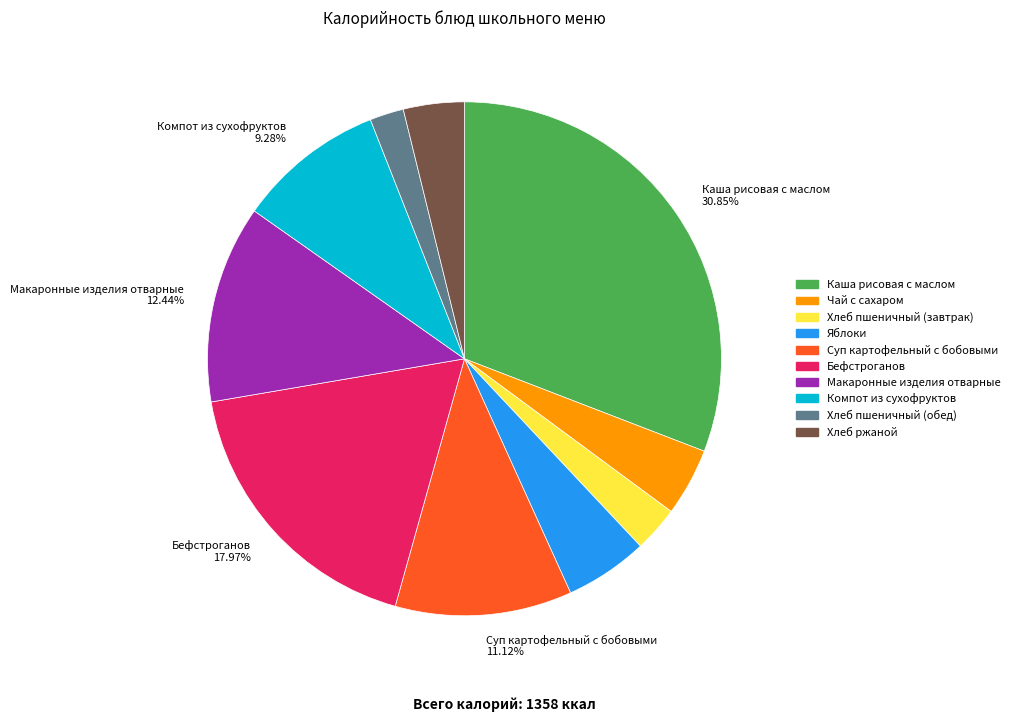

Does any single category account for the majority?

No